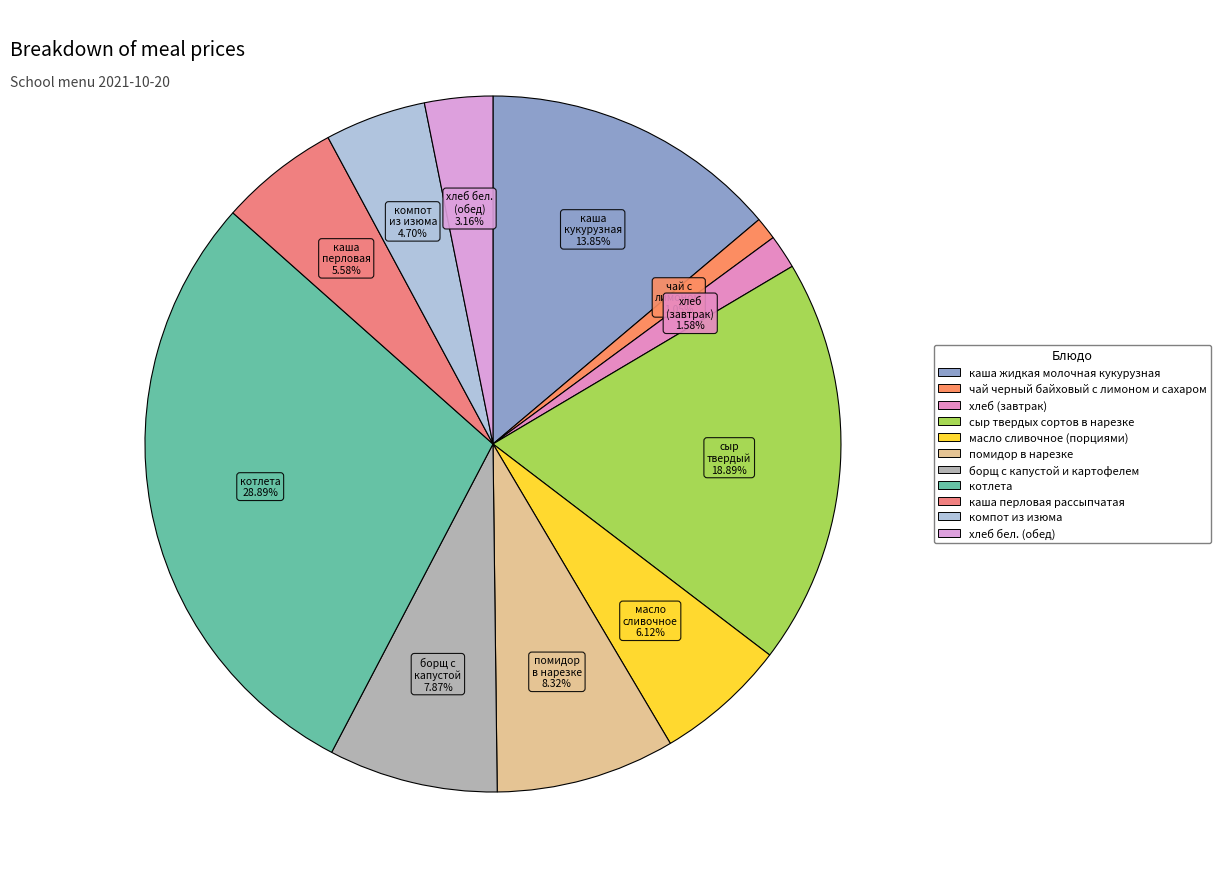

What percentage is NOT represented by сыр твердых сортов в нарезке?

81.1%